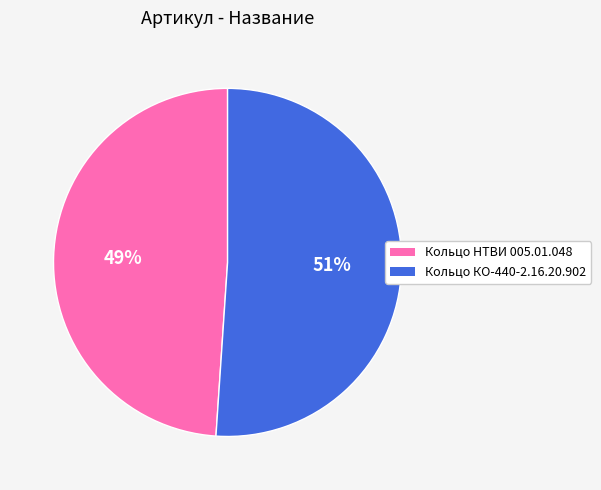

To the nearest percent, what is the average slice percentage?

50%